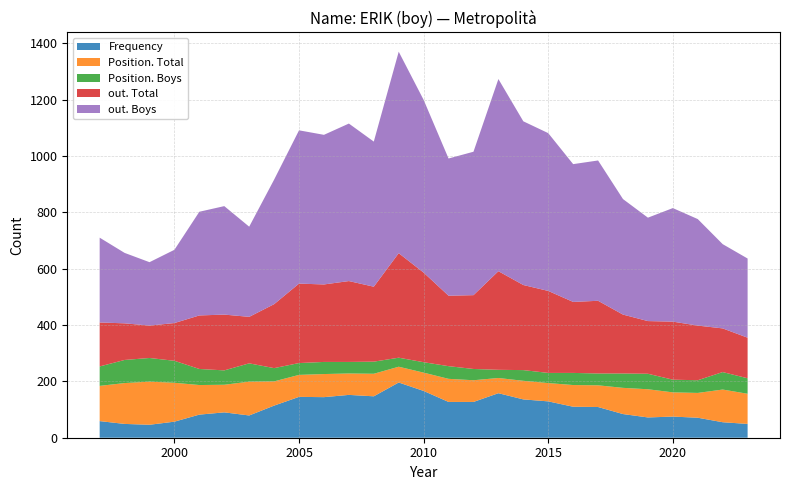

Reading left to right, what are all the values shown in this chart?

Frequency: 59	49	46	57	82	90	79	114	145	144	152	147	196	166	127	127	158	136	129	110	109	84	72	75	71	55	49
Position. Total: 125	145	153	138	105	98	120	86	78	82	76	80	56	65	82	77	54	66	65	77	77	93	100	86	88	116	107
Position. Boys: 69	82	84	78	57	51	65	47	42	43	41	43	32	37	45	40	29	38	36	43	42	51	55	45	45	62	55
out. Total: 156	130	115	134	190	198	165	227	282	275	287	266	371	318	250	262	350	302	291	252	258	209	187	206	194	155	144
out. Boys: 301	250	225	260	368	385	320	442	544	531	559	515	715	613	487	509	682	581	560	489	498	410	367	403	378	299	281